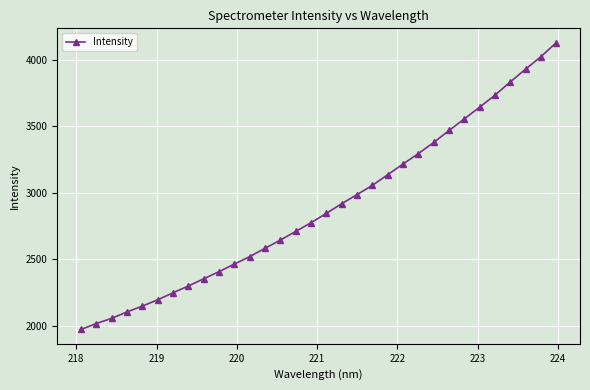

What is the minimum value shown in the chart?

1971.5